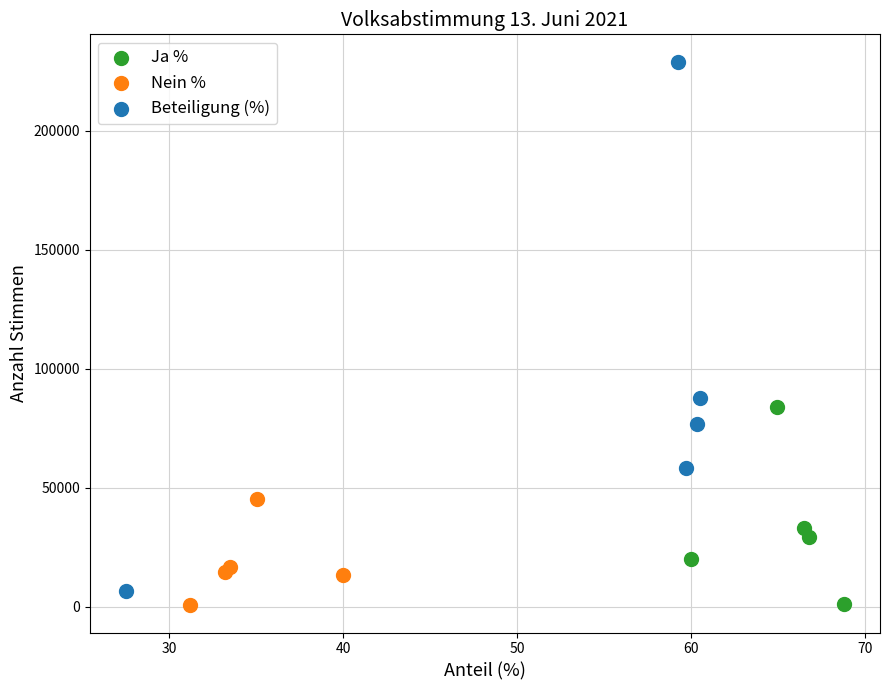

Which series reaches the maximum Y coordinate?

Beteiligung (%)